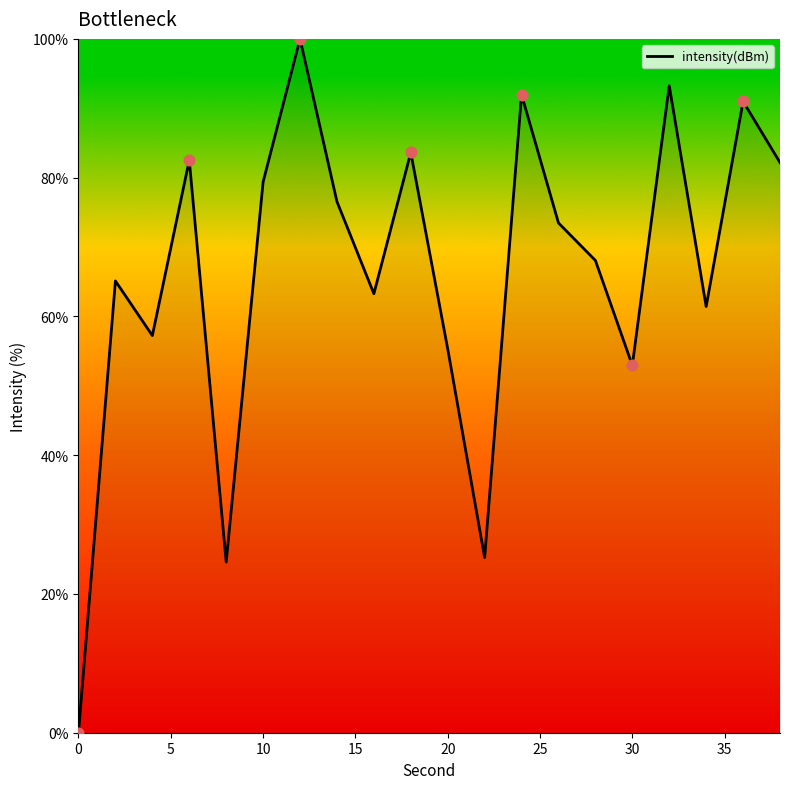

What is the difference between the maximum and minimum values?

100.0